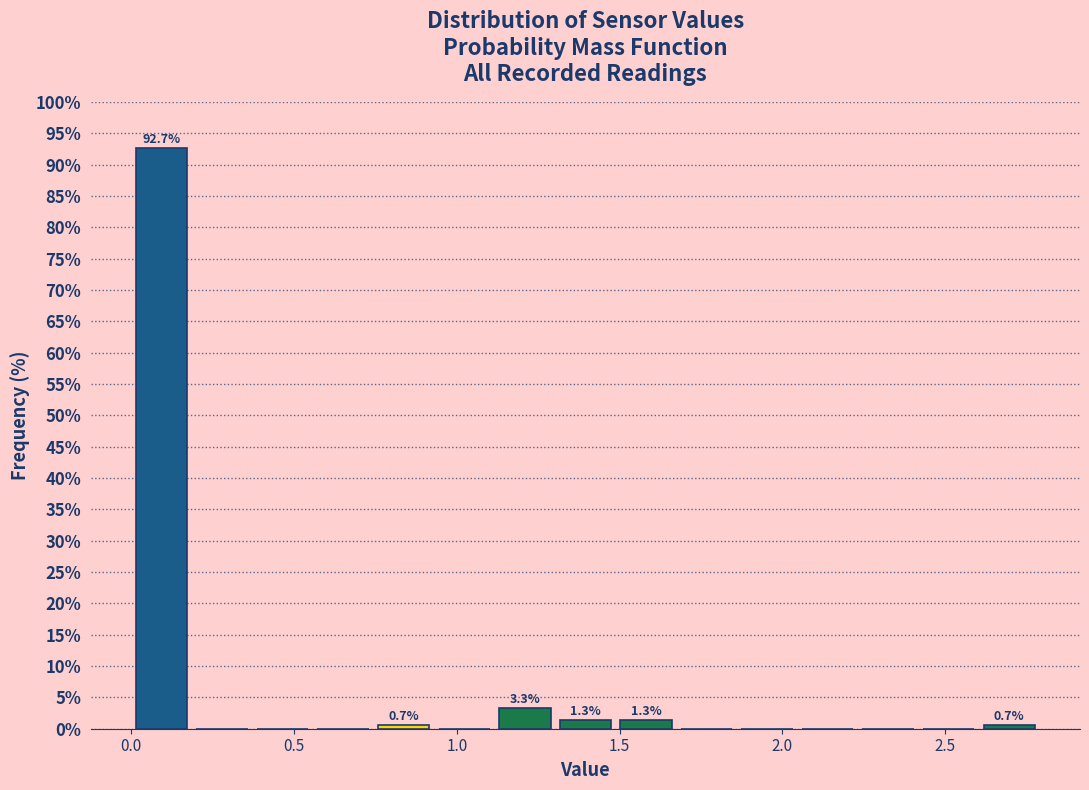

Around what value on the x-axis is the tallest bar? Give the approximate position of its centre, as read against the axis.

0.10